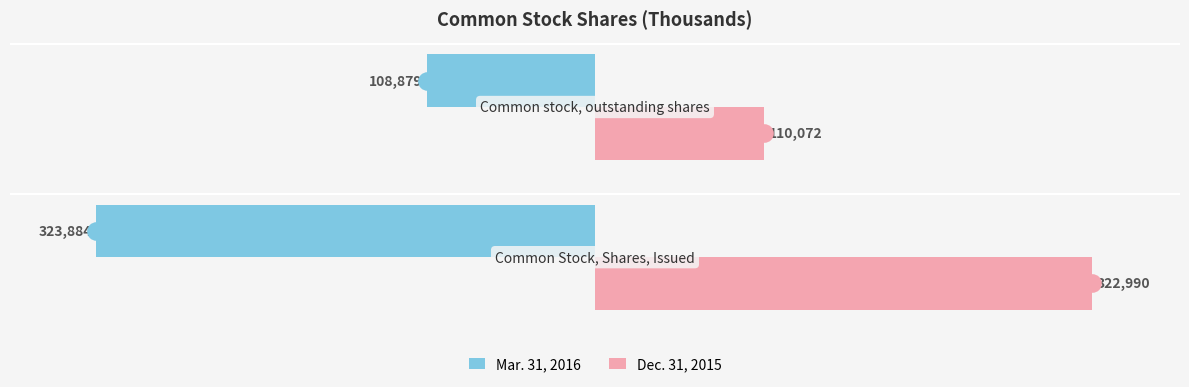

Is the value of Mar. 31, 2016 at 1 greater than the value of Dec. 31, 2015 at 1?

No